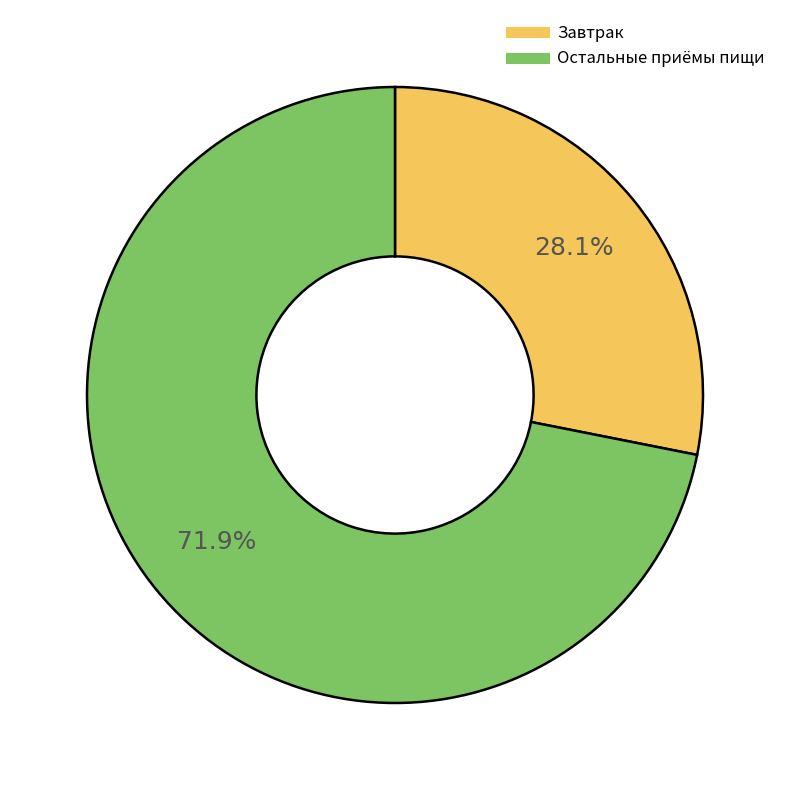

Does any single category account for the majority?

Yes